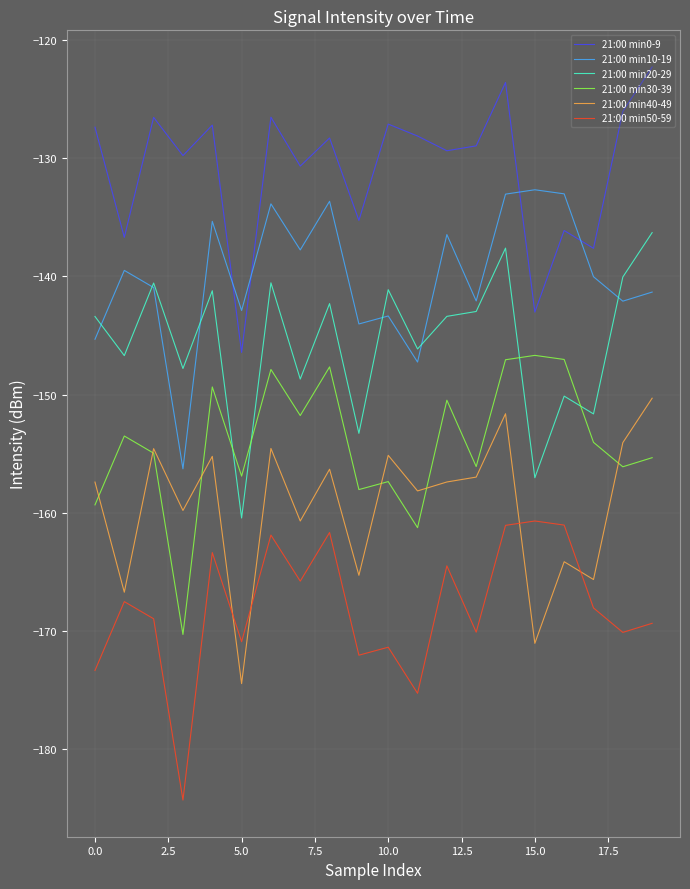

Rank the series by their maximum value, from lowest to highest.

21:00 min50-59, 21:00 min40-49, 21:00 min30-39, 21:00 min20-29, 21:00 min10-19, 21:00 min0-9